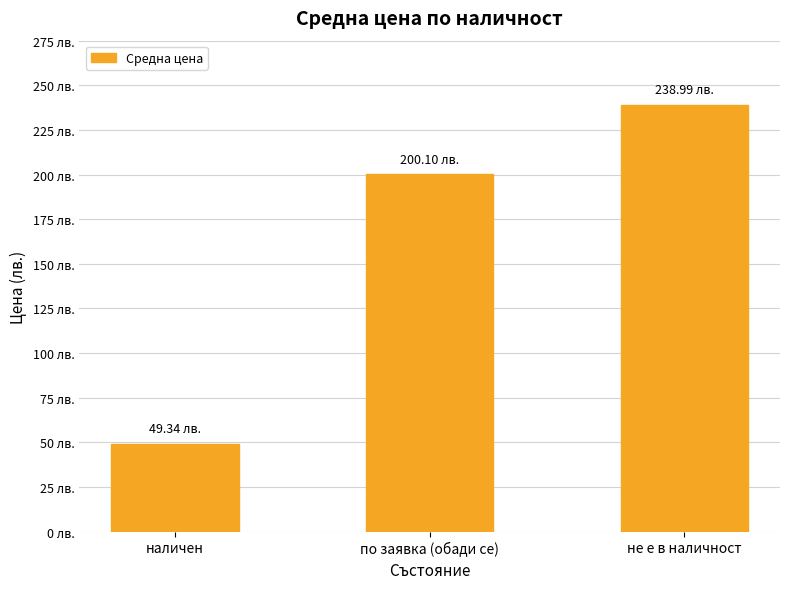

What is the maximum value shown in the chart?

239.0